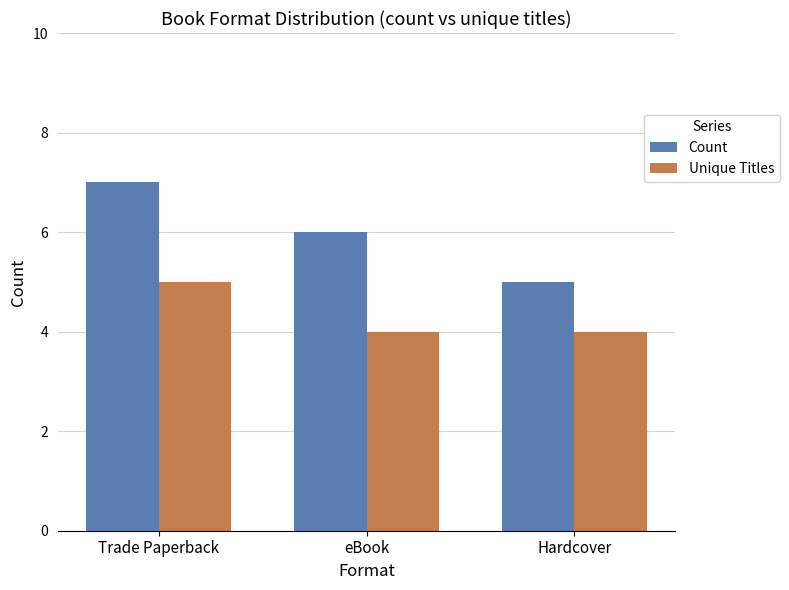

Rank the series by their maximum value, from lowest to highest.

Unique Titles, Count